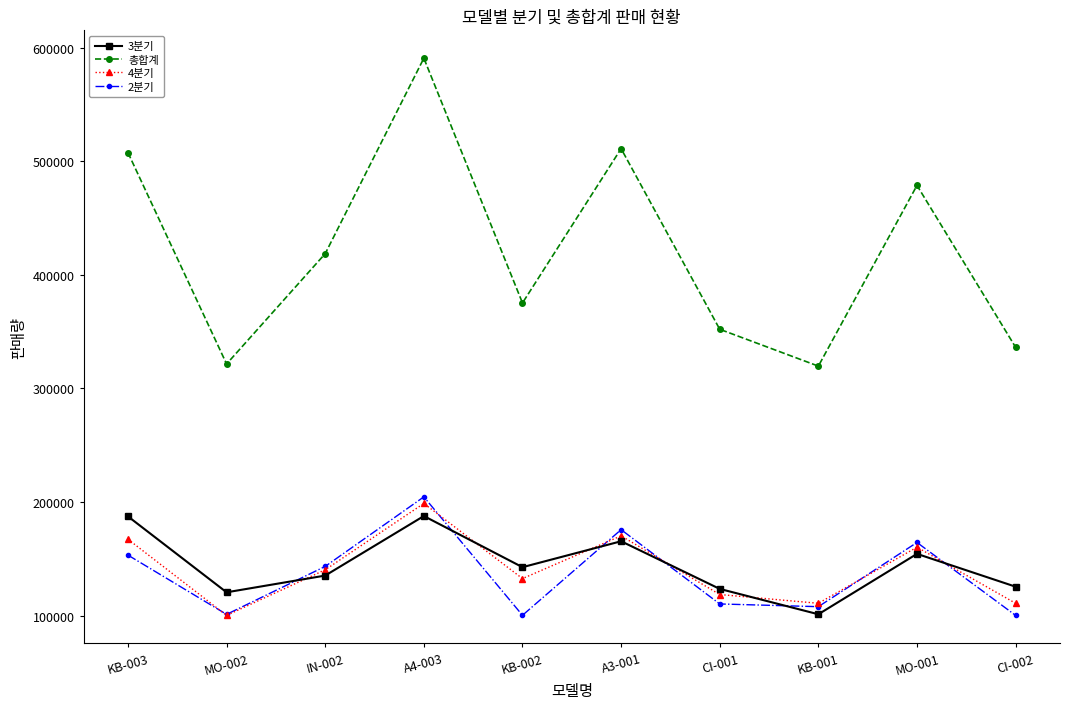

The 2분기 series shows 150489 at MO-002. True or false?

False